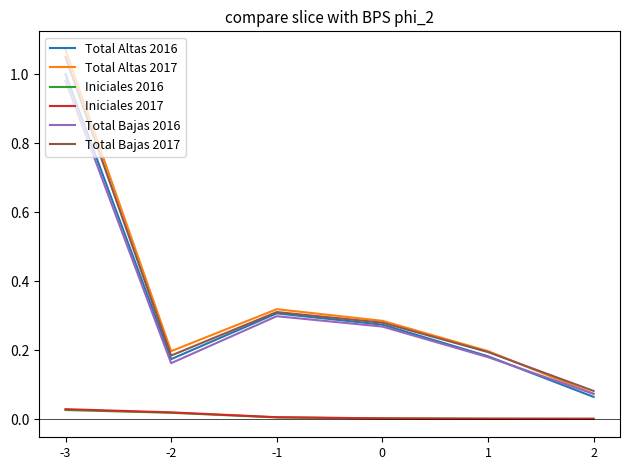

Does the chart have visible grid lines?

No